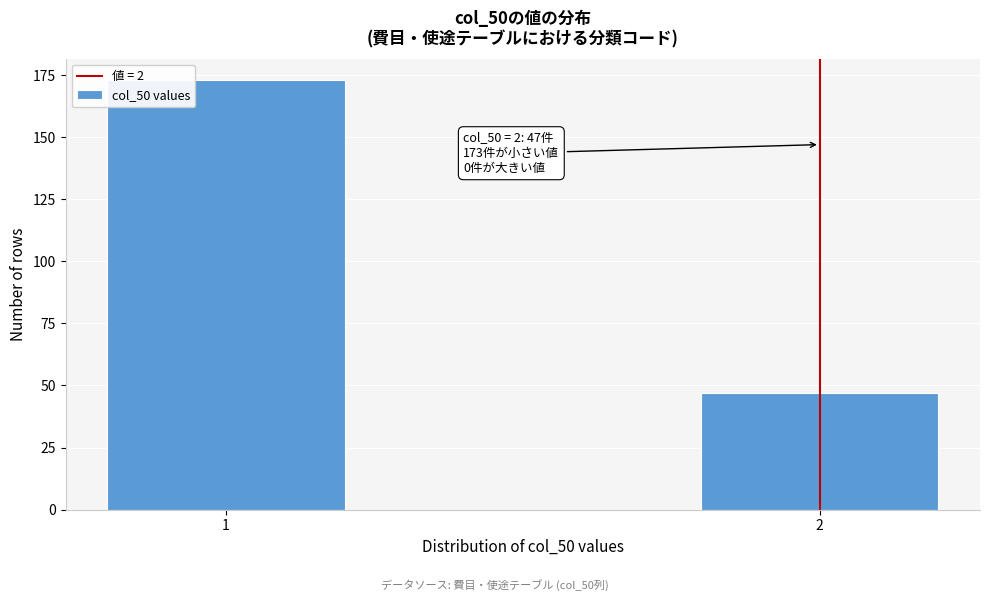

Reading left to right, what are all the values shown in this chart?

173	47